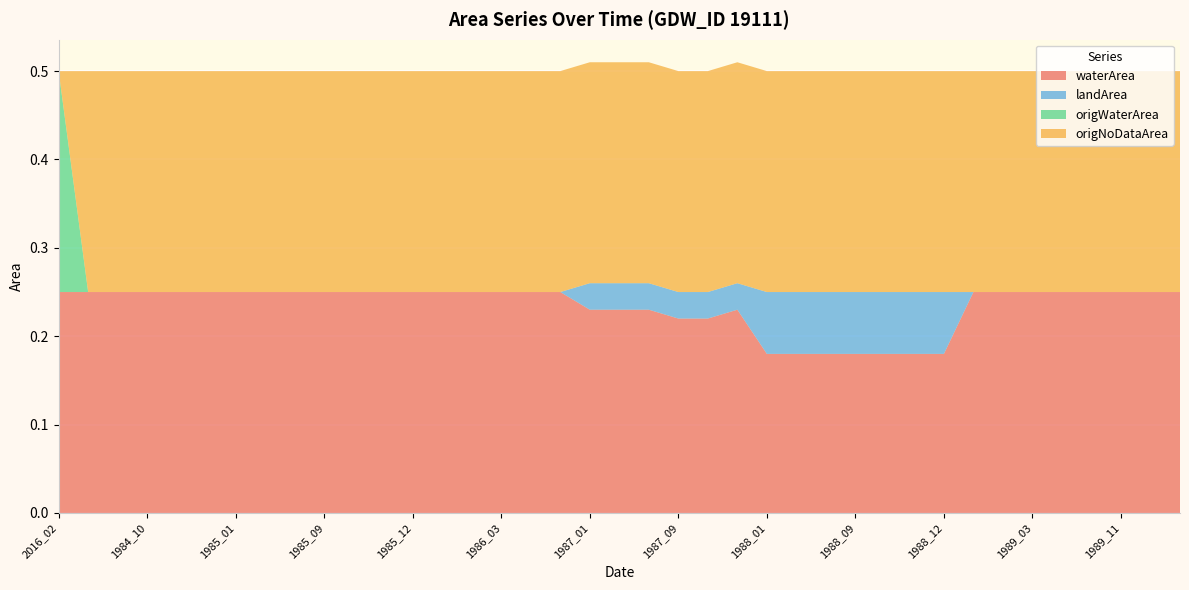

Reading left to right, transcribe all the data shown in this chart.

waterArea: 0.2	0.2	0.2	0.2	0.2	0.2	0.2	0.2	0.2	0.2	0.2	0.2	0.2	0.2	0.2	0.2	0.2	0.2	0.2	0.2	0.2	0.2	0.2	0.2	0.2	0.2	0.2	0.2	0.2	0.2	0.2	0.2	0.2	0.2	0.2	0.2	0.2	0.2	0.2
landArea: 0.0	0.0	0.0	0.0	0.0	0.0	0.0	0.0	0.0	0.0	0.0	0.0	0.0	0.0	0.0	0.0	0.0	0.0	0.0	0.0	0.0	0.0	0.0	0.0	0.1	0.1	0.1	0.1	0.1	0.1	0.1	0.0	0.0	0.0	0.0	0.0	0.0	0.0	0.0
origWaterArea: 0.2	0.0	0.0	0.0	0.0	0.0	0.0	0.0	0.0	0.0	0.0	0.0	0.0	0.0	0.0	0.0	0.0	0.0	0.0	0.0	0.0	0.0	0.0	0.0	0.0	0.0	0.0	0.0	0.0	0.0	0.0	0.0	0.0	0.0	0.0	0.0	0.0	0.0	0.0
origNoDataArea: 0.0	0.2	0.2	0.2	0.2	0.2	0.2	0.2	0.2	0.2	0.2	0.2	0.2	0.2	0.2	0.2	0.2	0.2	0.2	0.2	0.2	0.2	0.2	0.2	0.2	0.2	0.2	0.2	0.2	0.2	0.2	0.2	0.2	0.2	0.2	0.2	0.2	0.2	0.2